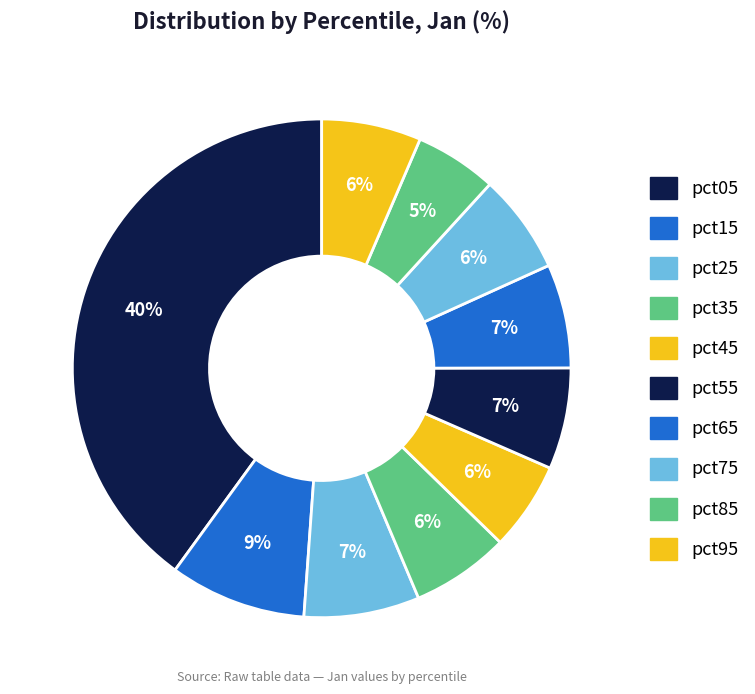

Count the number of slices in the pie.

10